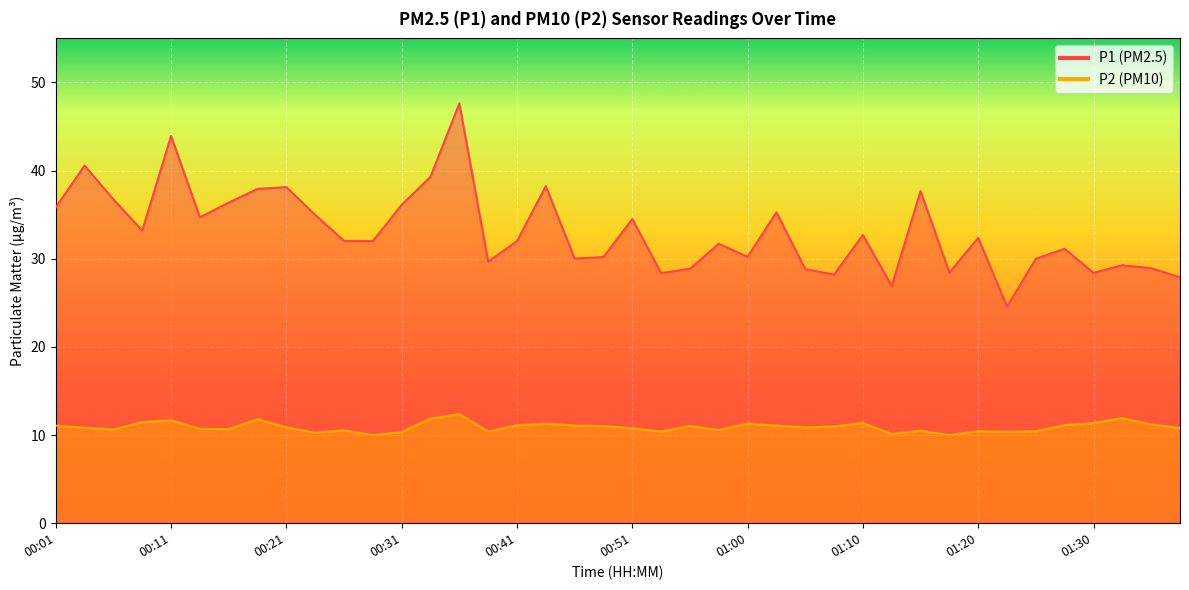

Rank the series at 00:09 from lowest to highest value.

P2, P1